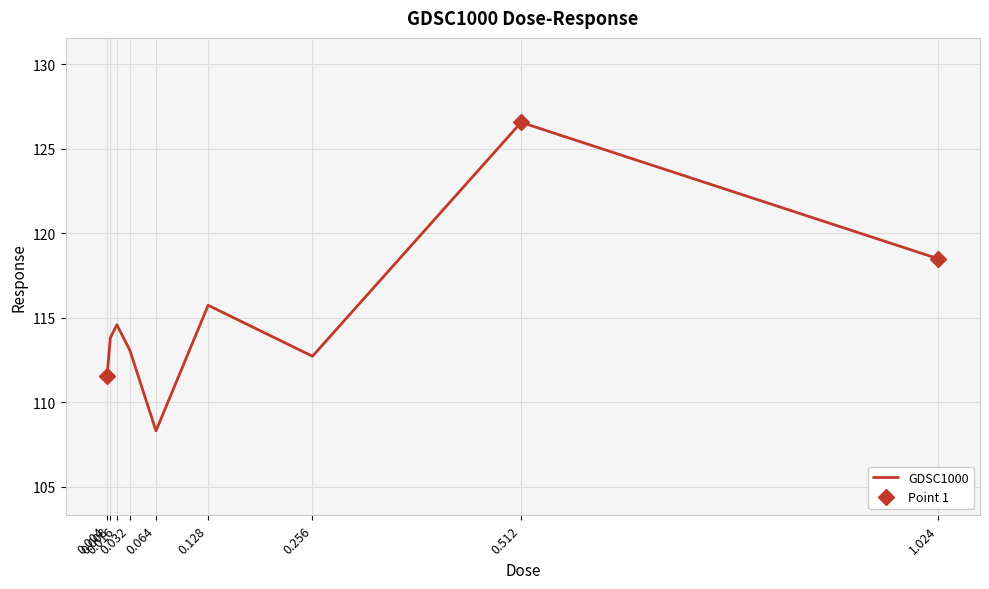

True or false: the data has more than 0 interior local peaks.

True